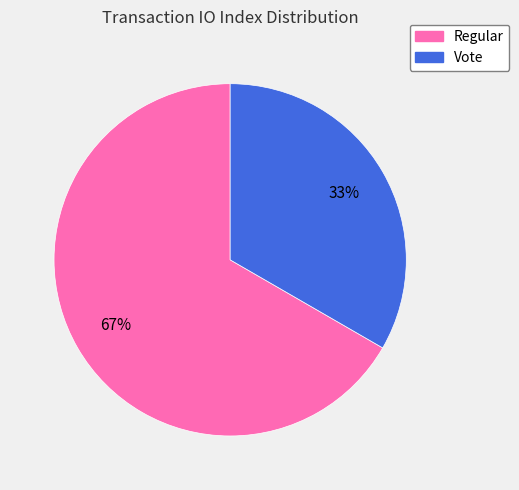

Count the number of slices in the pie.

2